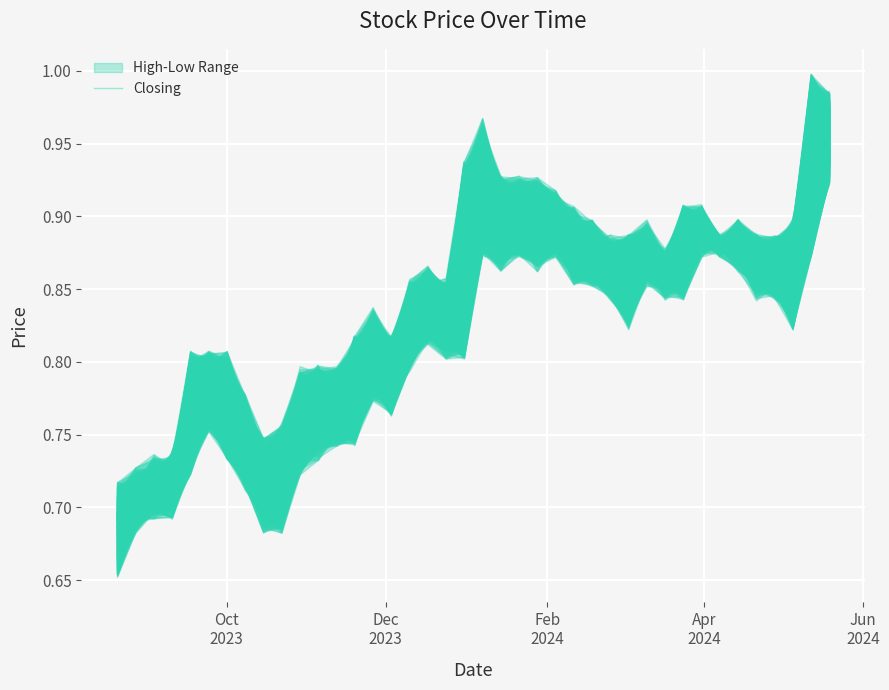

How many categories are shown in the chart?

40